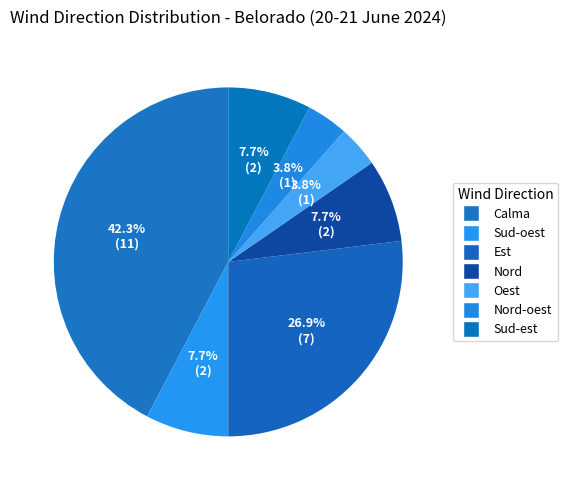

Rank the categories by value from highest to lowest.

Calma, Est, Sud-oest, Nord, Sud-est, Oest, Nord-oest